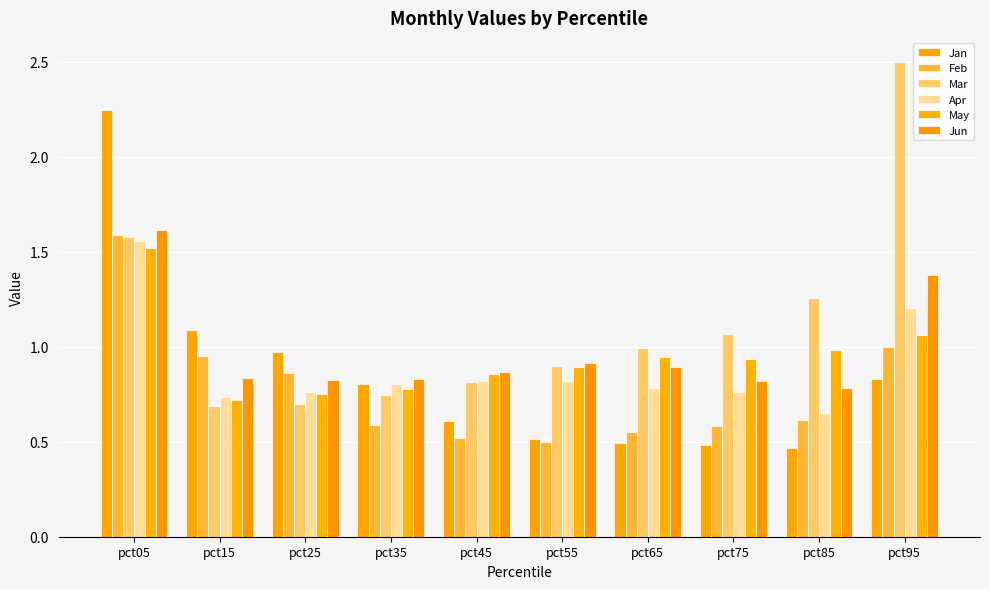

Which has a higher value, pct25 or pct95?

pct25